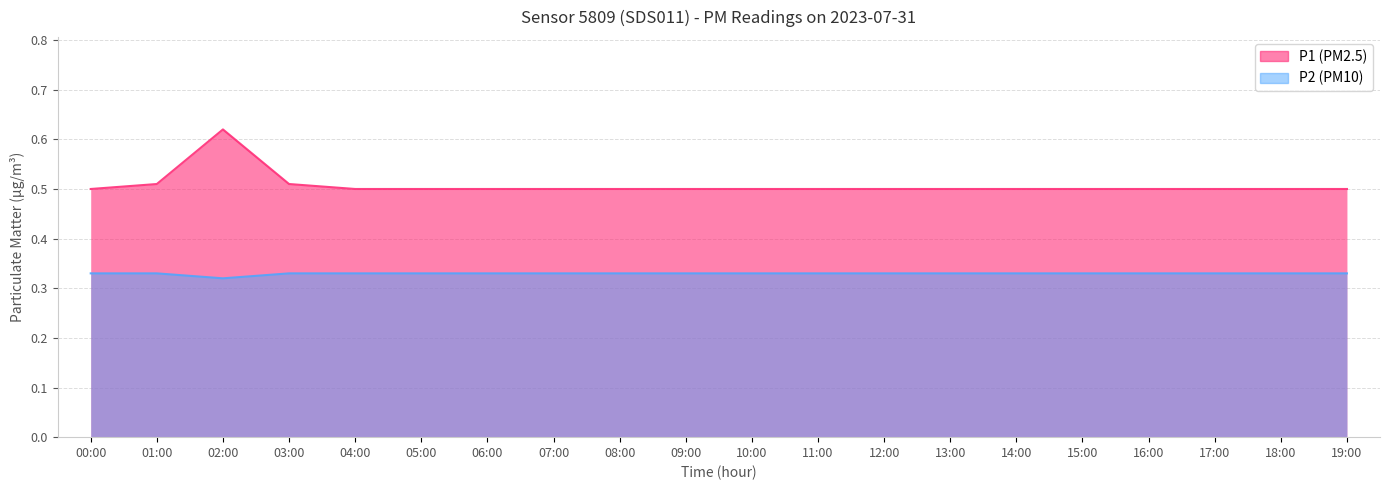

True or false: P2 has a value of 0.2 at 19:00.

False